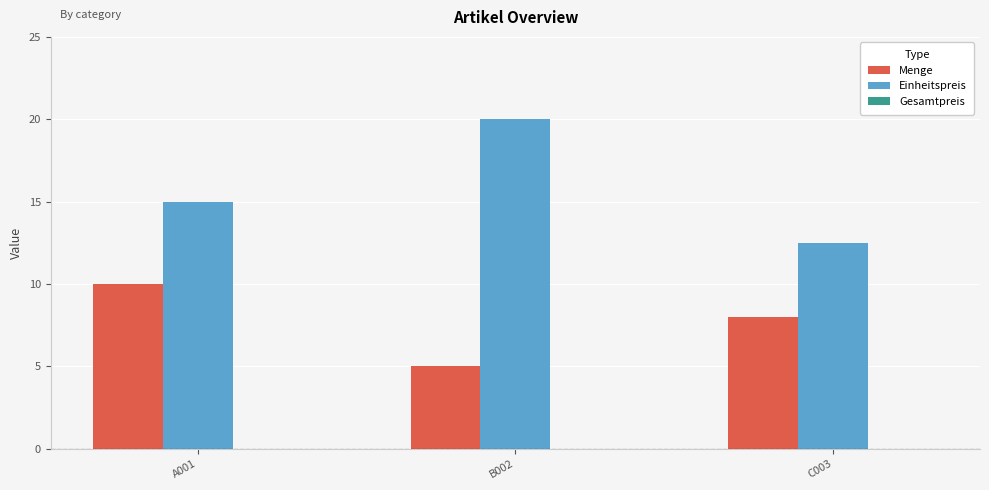

Which series has the largest range (max minus min)?

Einheitspreis